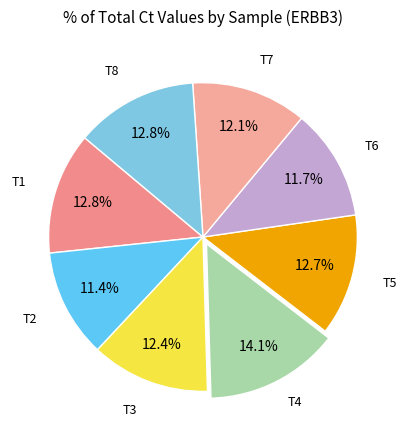

Count the number of slices in the pie.

8